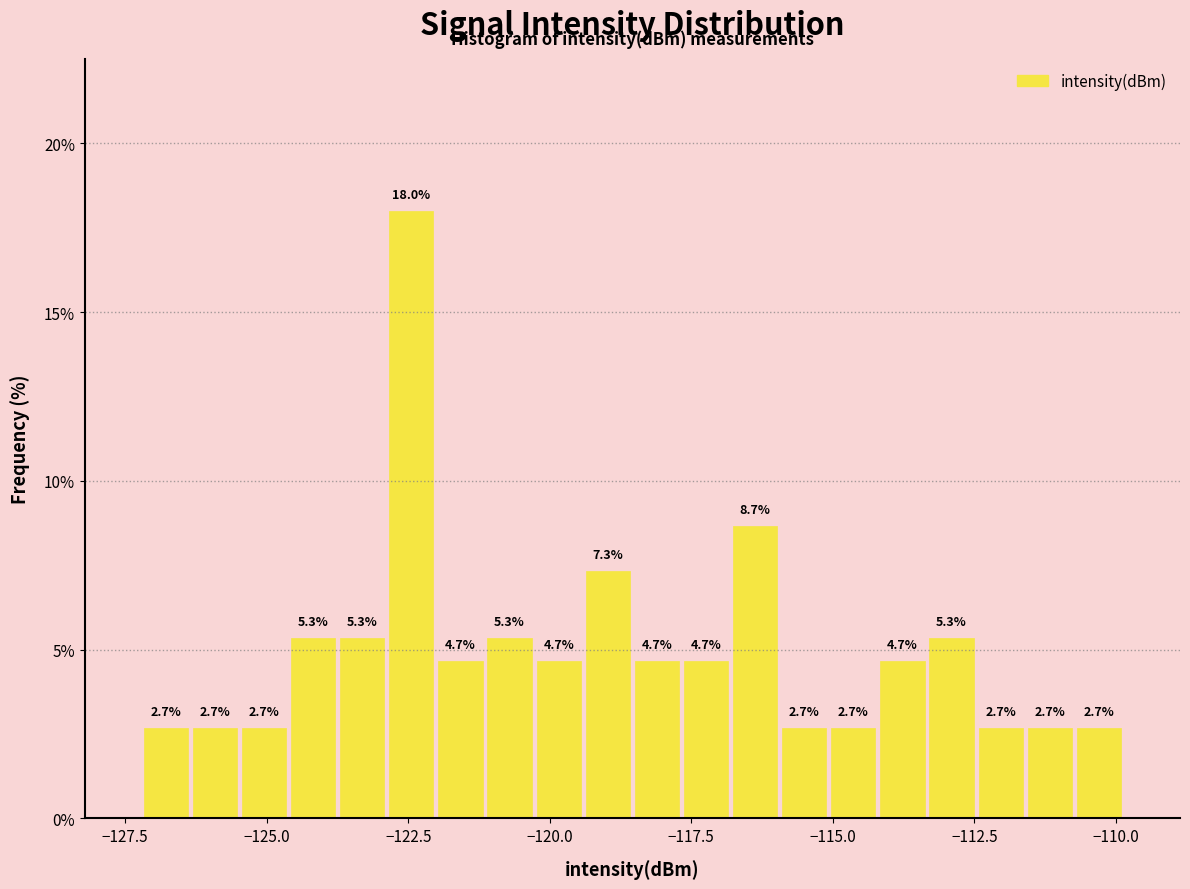

Read against the x-axis, roughly where is the centre of the tallest bar?

-122.5